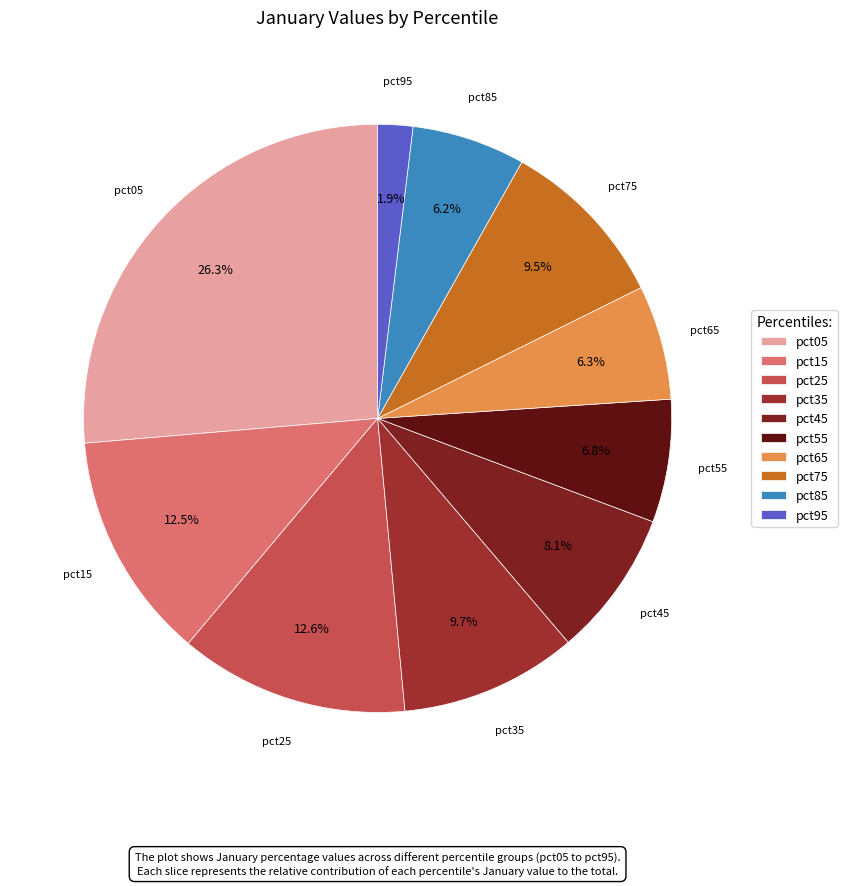

What is the largest slice in the pie chart?

pct05